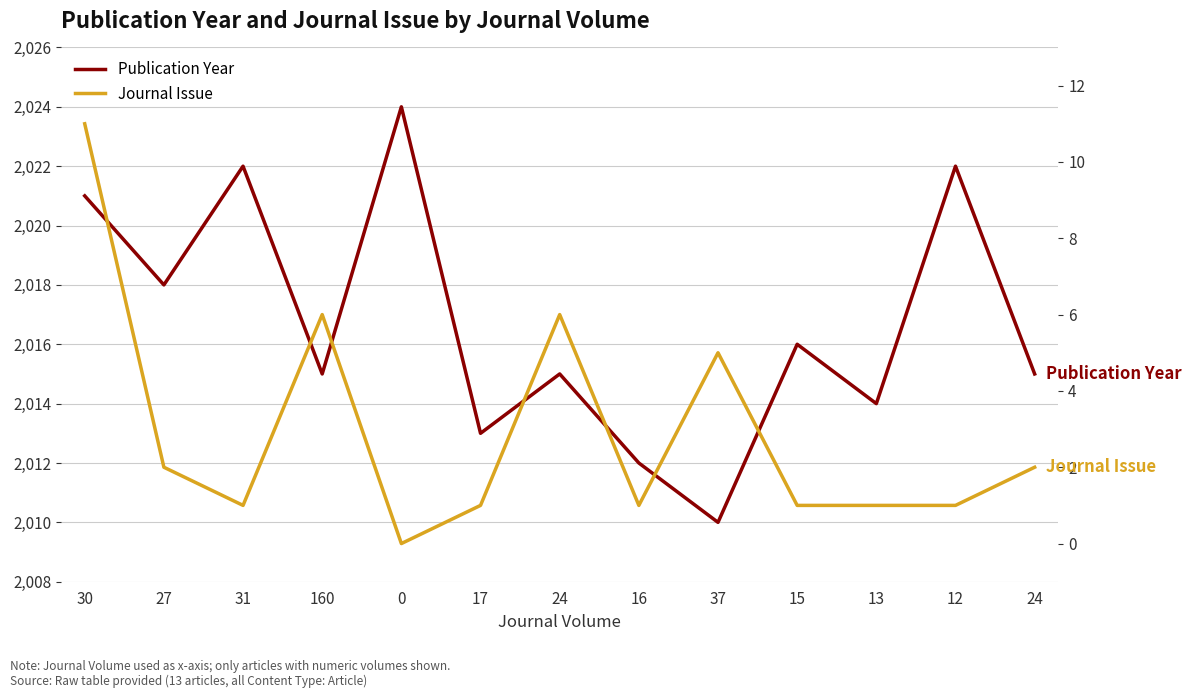

What is the difference between the maximum and minimum values in the Journal Issue series?

11